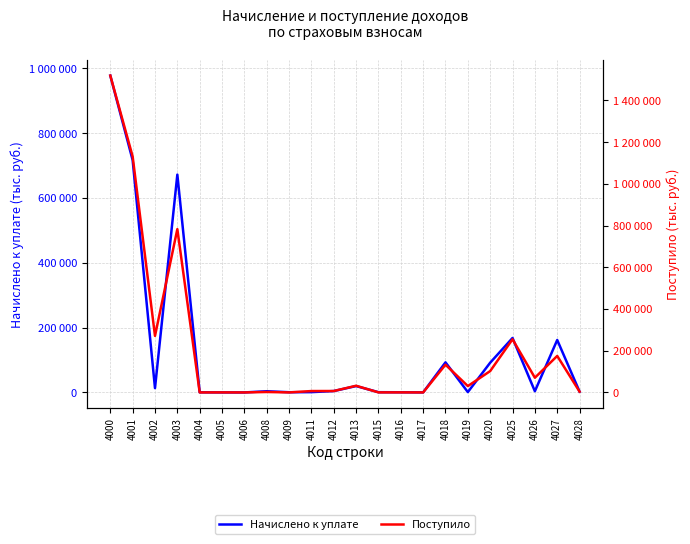

What is the difference between the maximum and minimum values in the Поступило series?

1519121